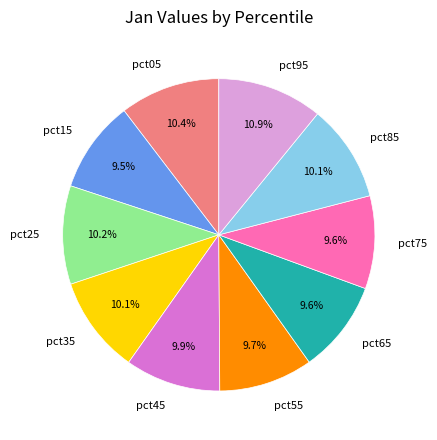

True or false: pct05 accounts for 10% of the total.

True